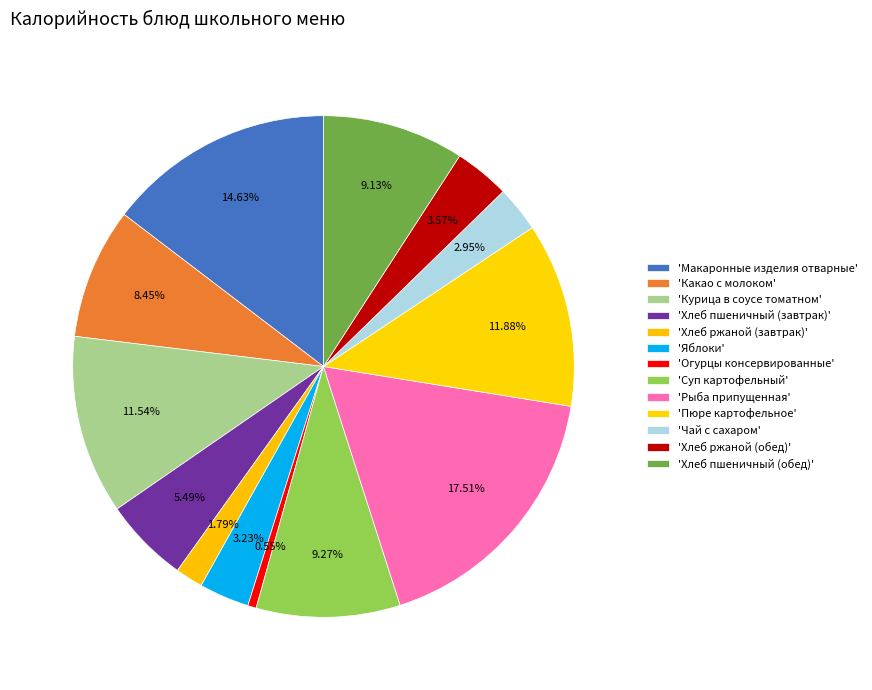

Which slice is the largest?

Рыба припущенная